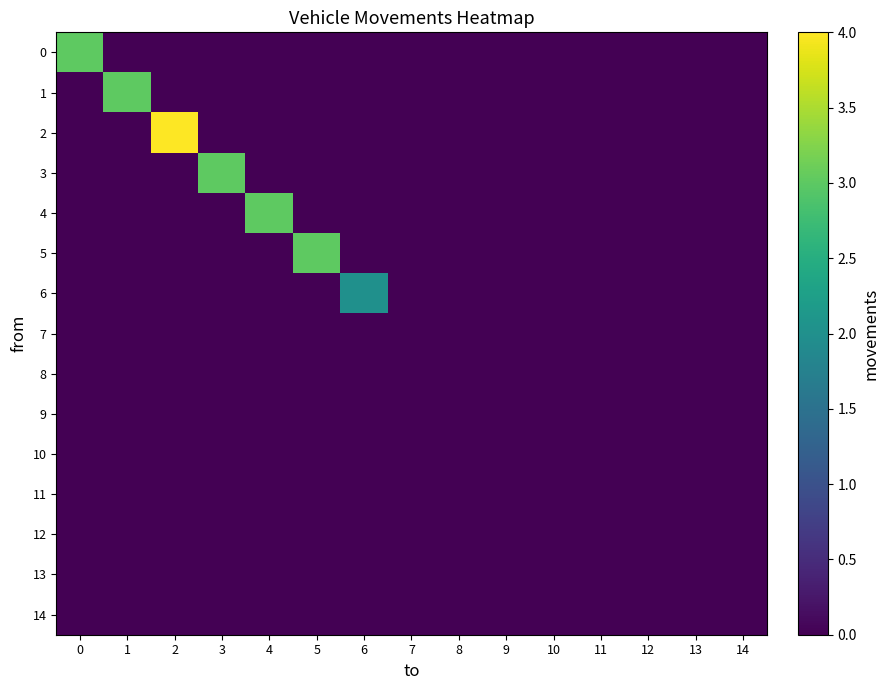

Reading left to right, extract all data points from this chart.

0: 0=3	1=0	2=0	3=0	4=0	5=0	6=0	7=0	8=0	9=0	10=0	11=0	12=0	13=0	14=0
1: 0=0	1=3	2=0	3=0	4=0	5=0	6=0	7=0	8=0	9=0	10=0	11=0	12=0	13=0	14=0
2: 0=0	1=0	2=4	3=0	4=0	5=0	6=0	7=0	8=0	9=0	10=0	11=0	12=0	13=0	14=0
3: 0=0	1=0	2=0	3=3	4=0	5=0	6=0	7=0	8=0	9=0	10=0	11=0	12=0	13=0	14=0
4: 0=0	1=0	2=0	3=0	4=3	5=0	6=0	7=0	8=0	9=0	10=0	11=0	12=0	13=0	14=0
5: 0=0	1=0	2=0	3=0	4=0	5=3	6=0	7=0	8=0	9=0	10=0	11=0	12=0	13=0	14=0
6: 0=0	1=0	2=0	3=0	4=0	5=0	6=2	7=0	8=0	9=0	10=0	11=0	12=0	13=0	14=0
7: 0=0	1=0	2=0	3=0	4=0	5=0	6=0	7=0	8=0	9=0	10=0	11=0	12=0	13=0	14=0
8: 0=0	1=0	2=0	3=0	4=0	5=0	6=0	7=0	8=0	9=0	10=0	11=0	12=0	13=0	14=0
9: 0=0	1=0	2=0	3=0	4=0	5=0	6=0	7=0	8=0	9=0	10=0	11=0	12=0	13=0	14=0
10: 0=0	1=0	2=0	3=0	4=0	5=0	6=0	7=0	8=0	9=0	10=0	11=0	12=0	13=0	14=0
11: 0=0	1=0	2=0	3=0	4=0	5=0	6=0	7=0	8=0	9=0	10=0	11=0	12=0	13=0	14=0
12: 0=0	1=0	2=0	3=0	4=0	5=0	6=0	7=0	8=0	9=0	10=0	11=0	12=0	13=0	14=0
13: 0=0	1=0	2=0	3=0	4=0	5=0	6=0	7=0	8=0	9=0	10=0	11=0	12=0	13=0	14=0
14: 0=0	1=0	2=0	3=0	4=0	5=0	6=0	7=0	8=0	9=0	10=0	11=0	12=0	13=0	14=0